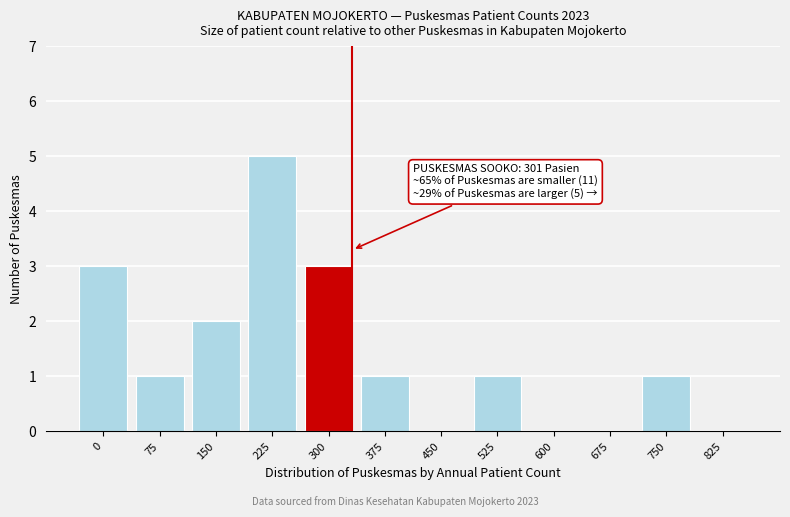

Reading left to right, transcribe all the data shown in this chart.

0=3	75=1	150=2	225=5	300=3	375=1	450=0	525=1	600=0	675=0	750=1	825=0